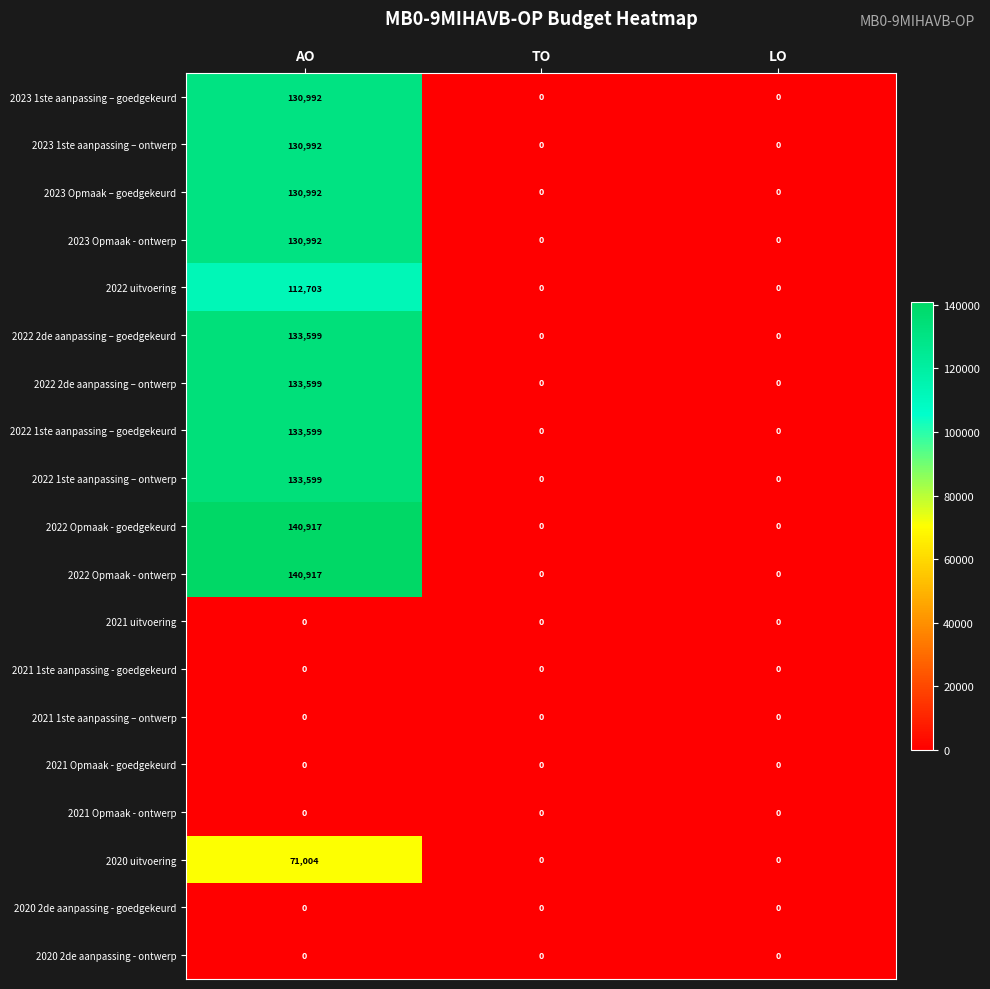

What is the spread (max minus min) of values at AO?

140917